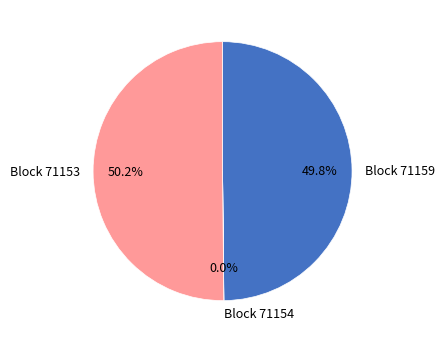

What percentage is NOT represented by Block 71159?

50.2%